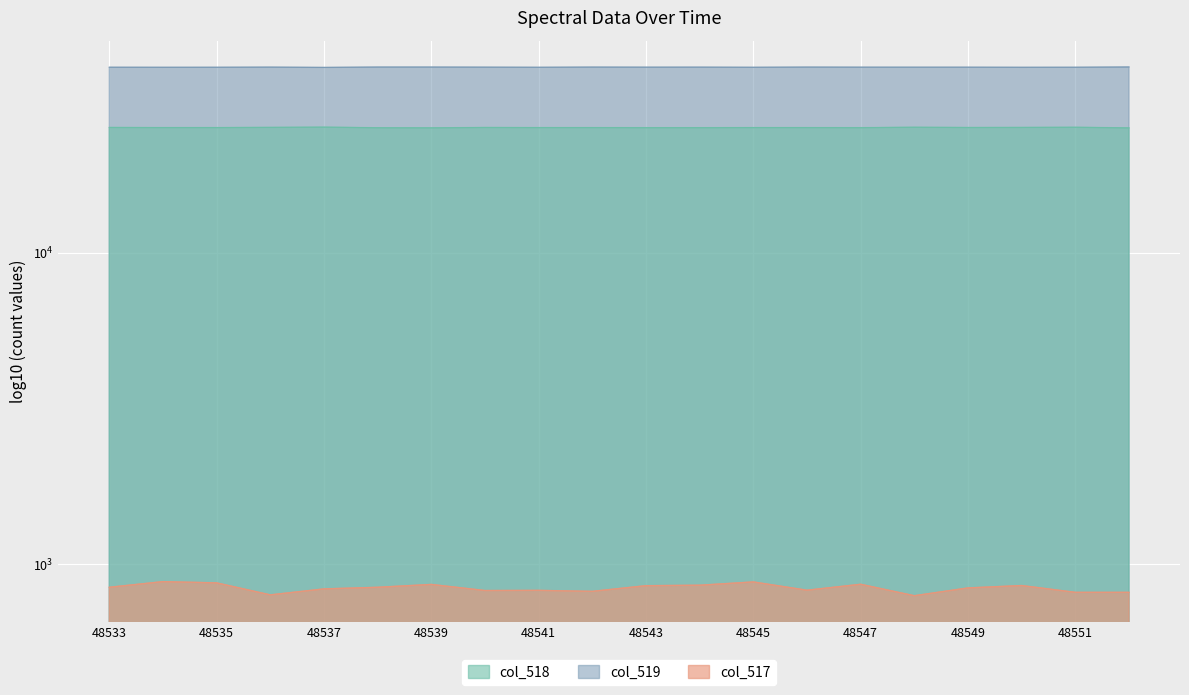

What is the difference between the maximum and minimum values in the col_518 series?

136